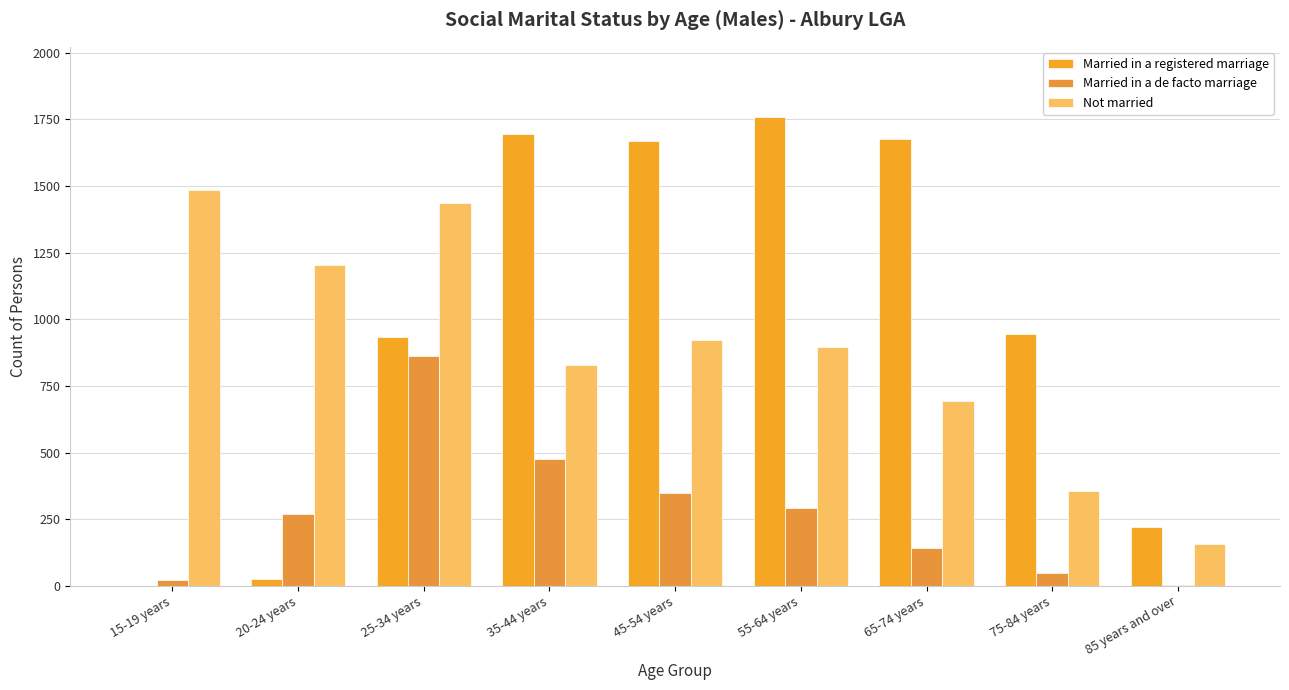

Which series has the widest spread of values?

Married in a registered marriage